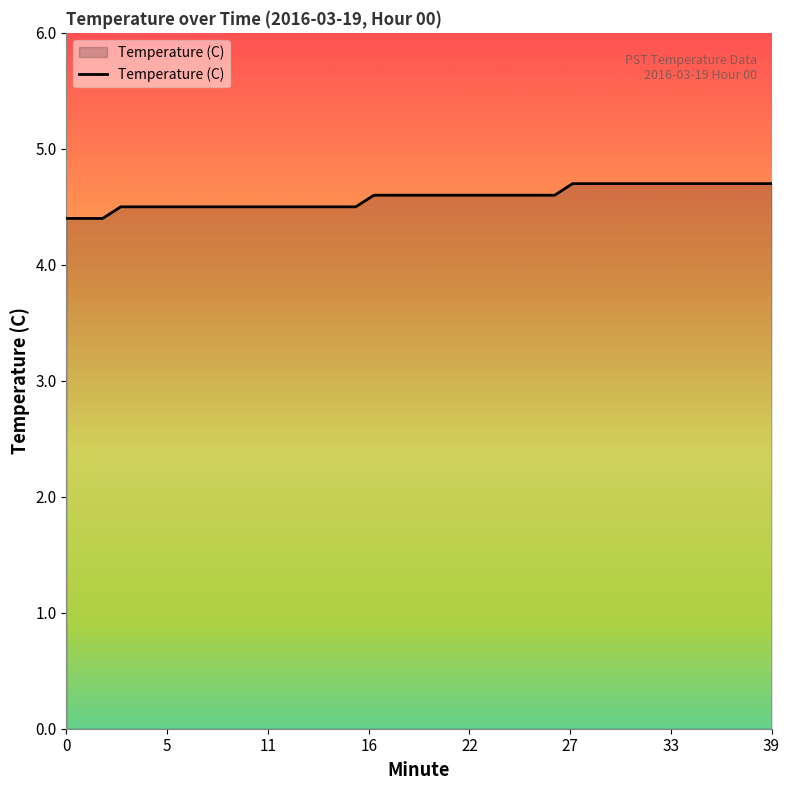

What is the difference between the second highest and second lowest values?

0.3